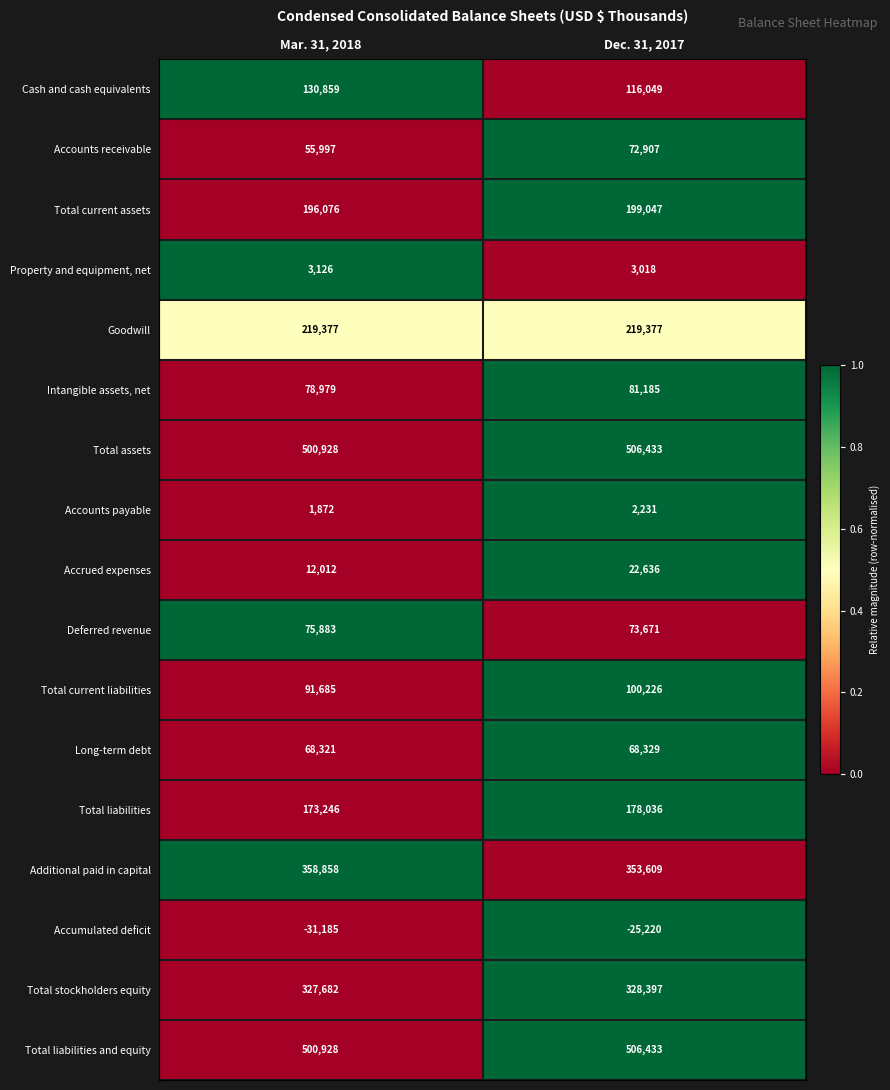

What is the sum of all Intangible assets, net values?

160164